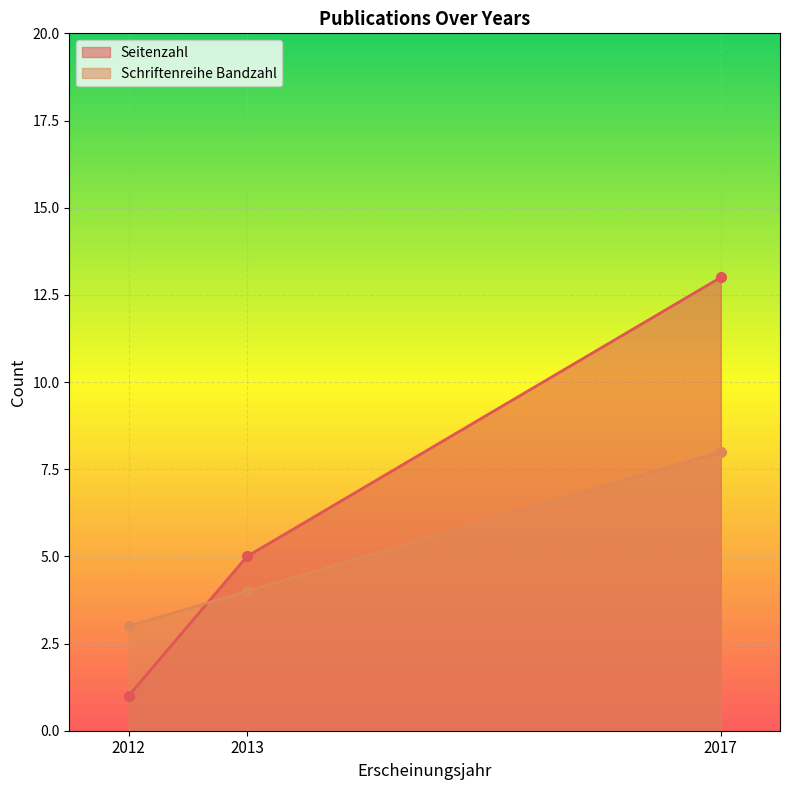

What is the difference between the Schriftenreihe Bandzahl values at 2013 and 2012?

1